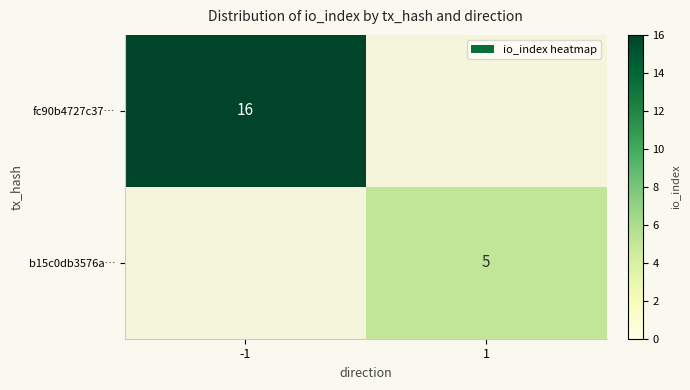

True or false: b15c0db3576a… has a value of 5 at 1.

True